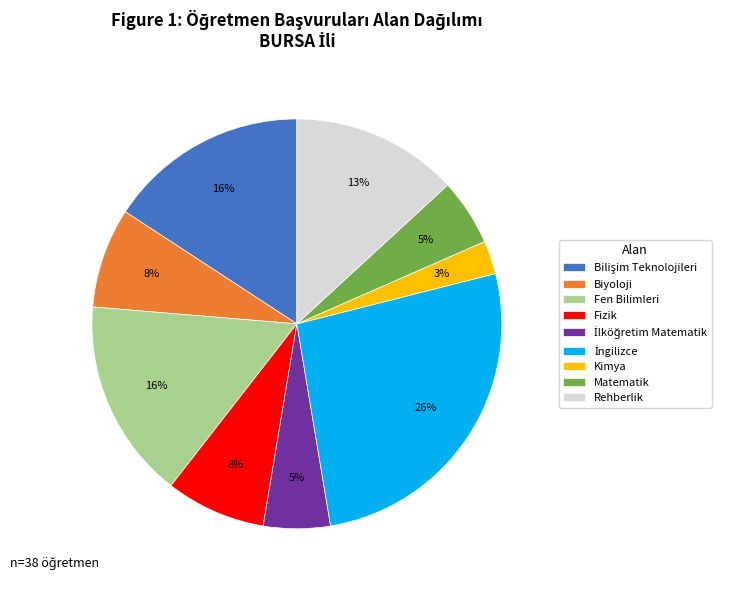

Between Fen Bilimleri and Biyoloji, which is larger?

Fen Bilimleri